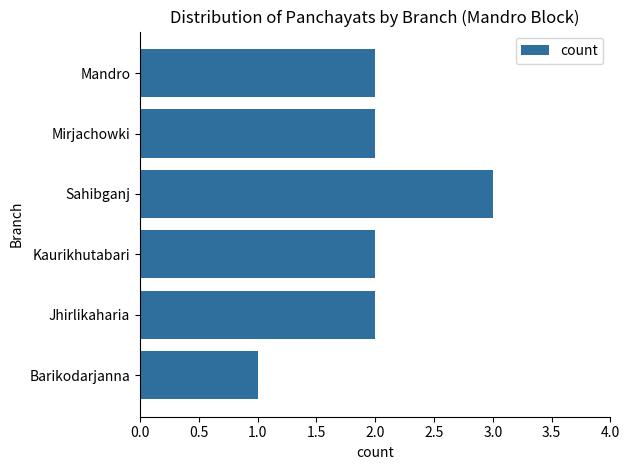

How many bars are there in total?

6